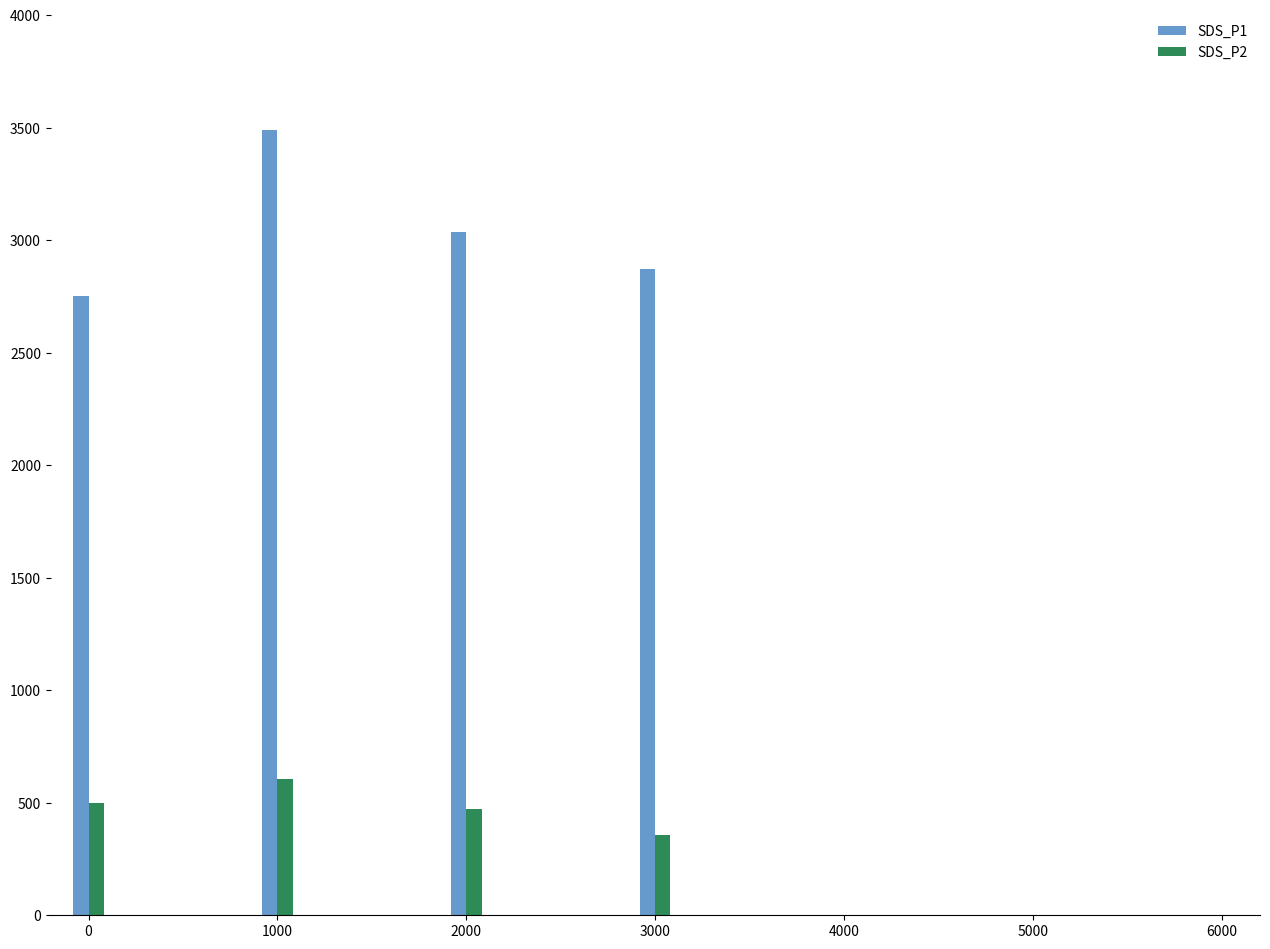

Reading left to right, list all the values displayed in this chart.

SDS_P1: 2750.0	3491.0	3036.3	2870.0
SDS_P2: 500.0	606.8	471.3	355.0